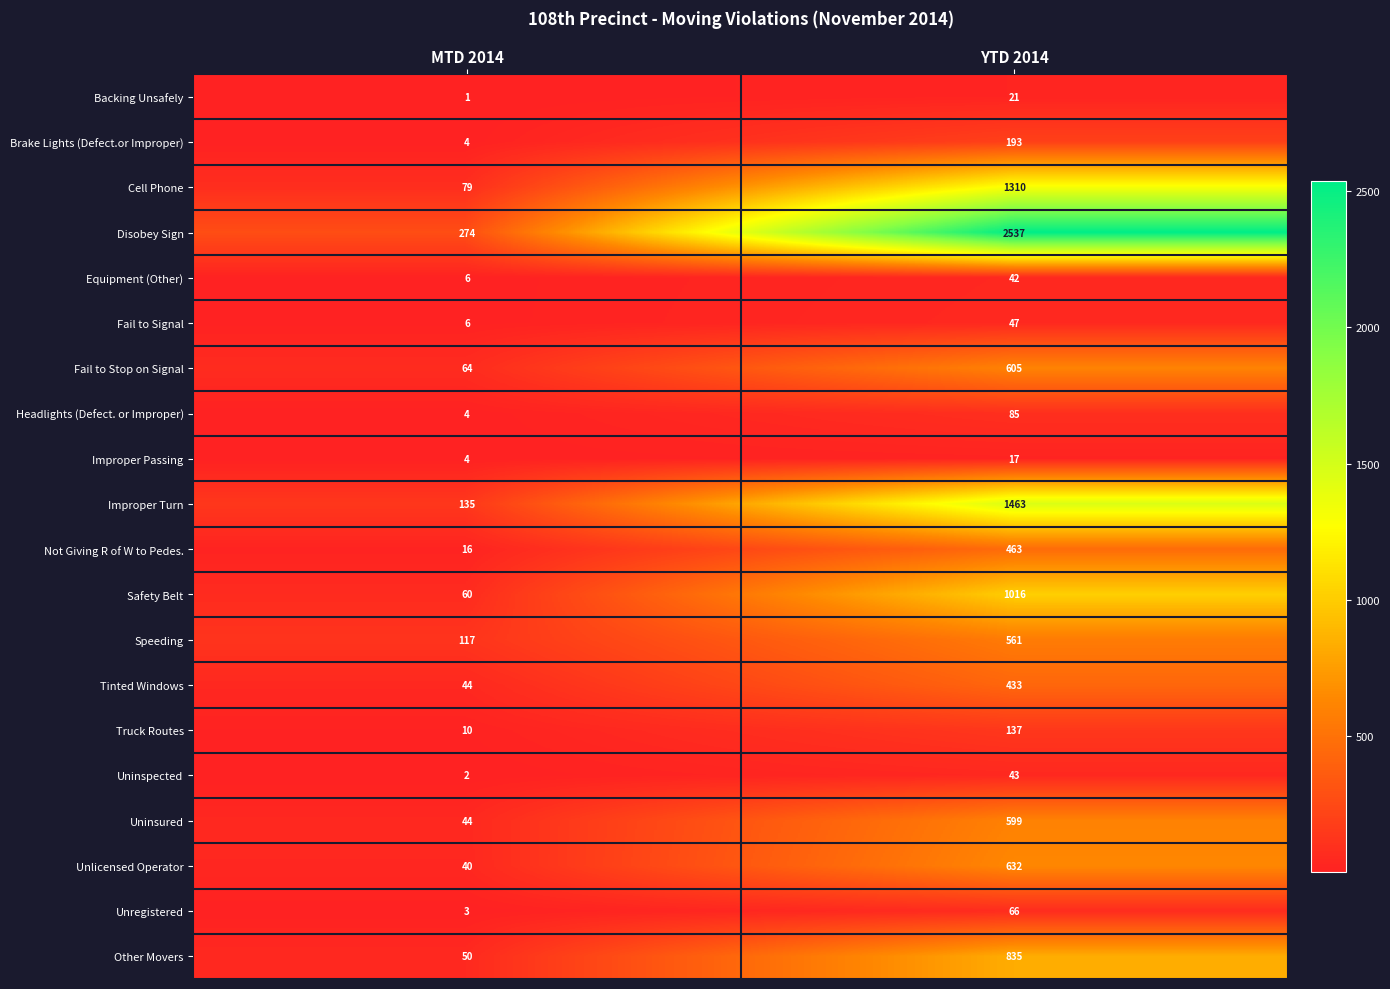

The value of Cell Phone at YTD 2014 is 1310. True or false?

True